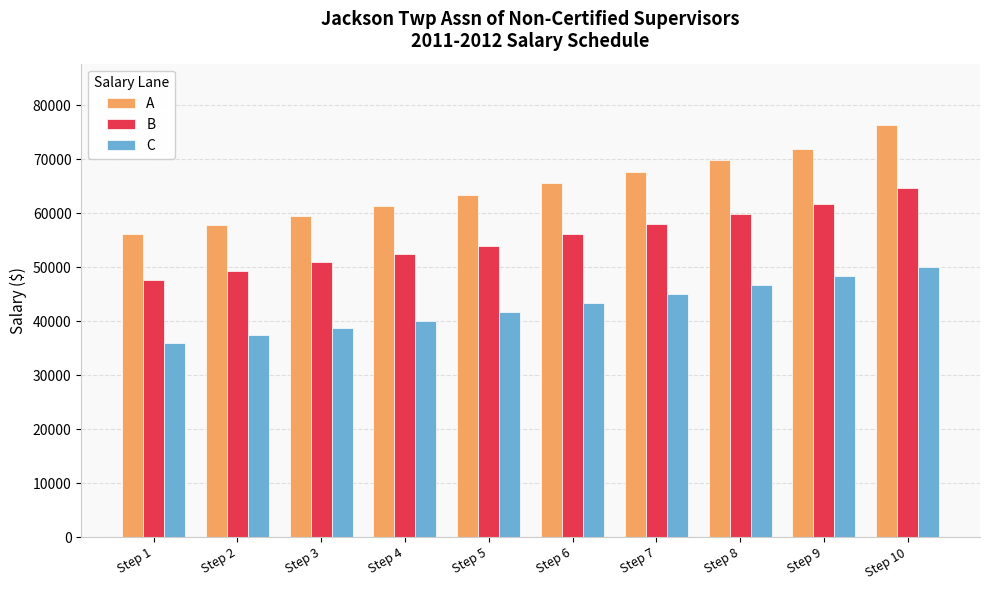

Reading left to right, extract all data points from this chart.

A: Step 1=56208	Step 2=57813	Step 3=59458	Step 4=61297	Step 5=63422	Step 6=65547	Step 7=67672	Step 8=69797	Step 9=71934	Step 10=76250
B: Step 1=47541	Step 2=49359	Step 3=50964	Step 4=52450	Step 5=53936	Step 6=56185	Step 7=58011	Step 8=59836	Step 9=61662	Step 10=64713
C: Step 1=35984	Step 2=37360	Step 3=38789	Step 4=40019	Step 5=41733	Step 6=43378	Step 7=45023	Step 8=46668	Step 9=48313	Step 10=49958